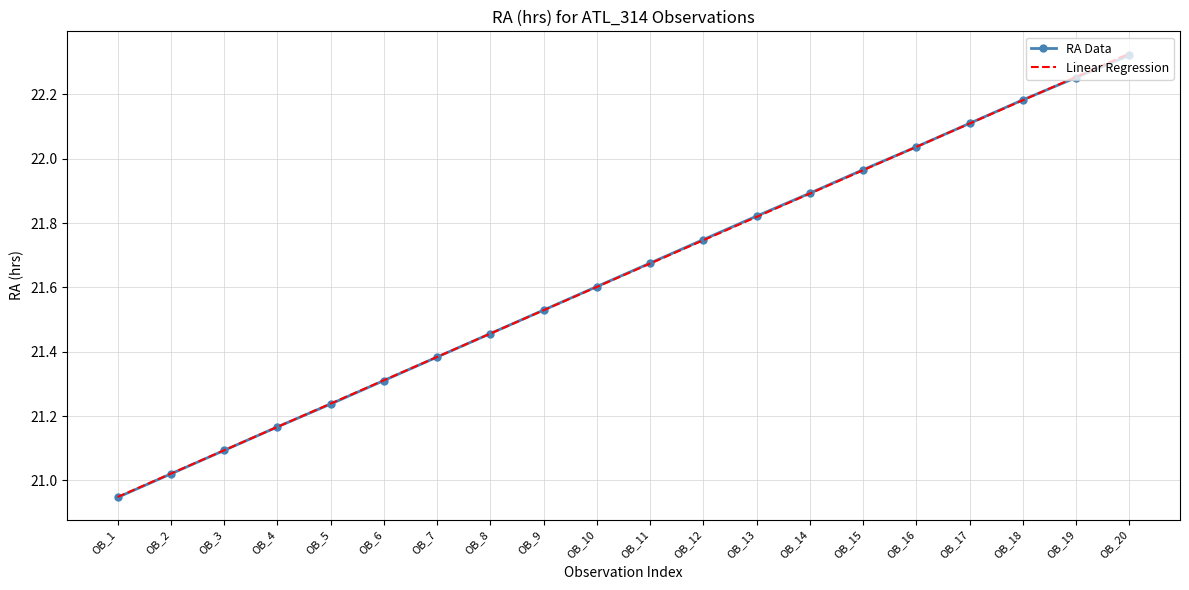

Is the value of Linear Regression at OB_12 greater than the value of RA Data at OB_8?

Yes